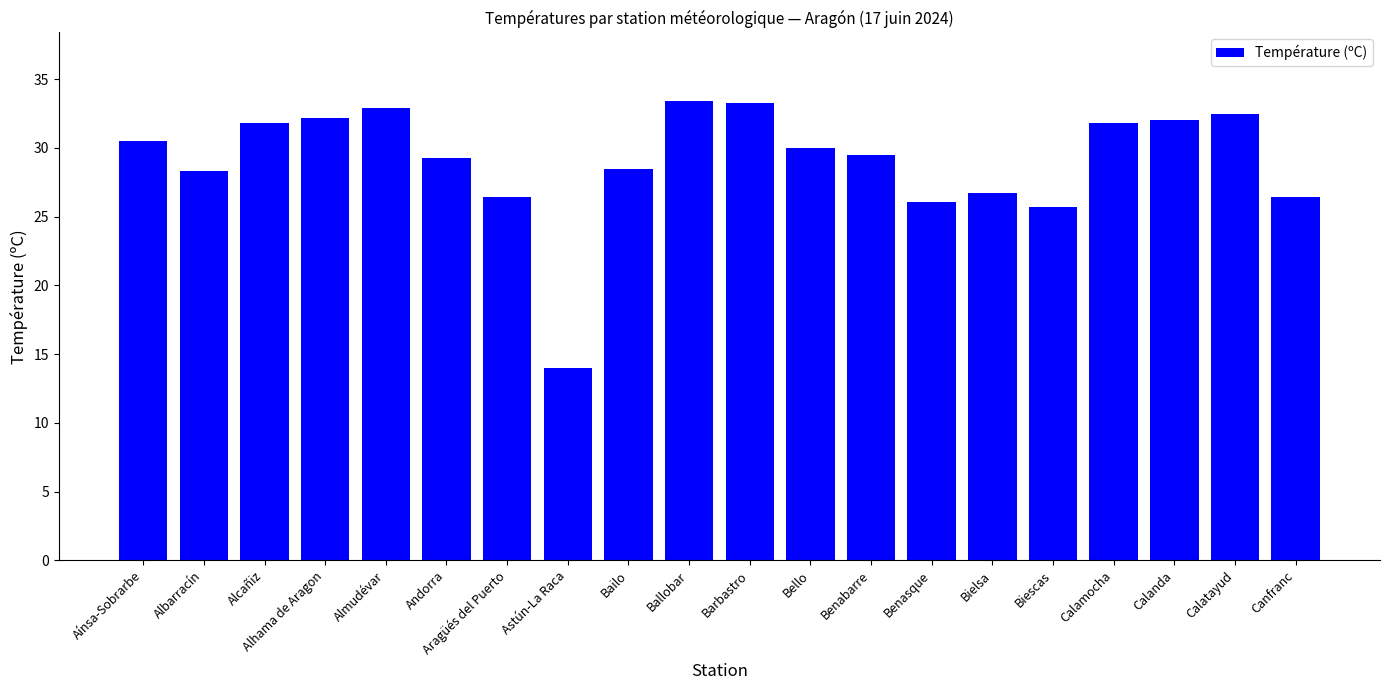

The value at Benabarre is 39.3. True or false?

False